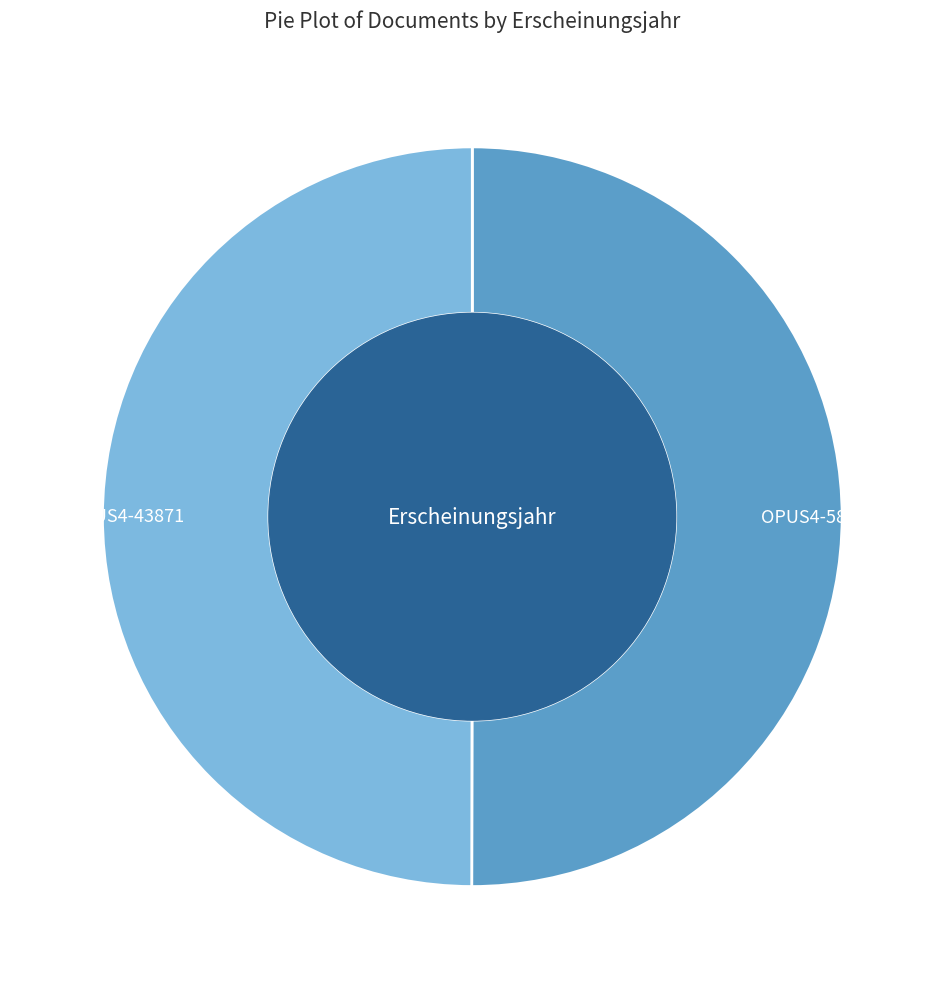

True or false: OPUS4-58006 accounts for 40% of the total.

False